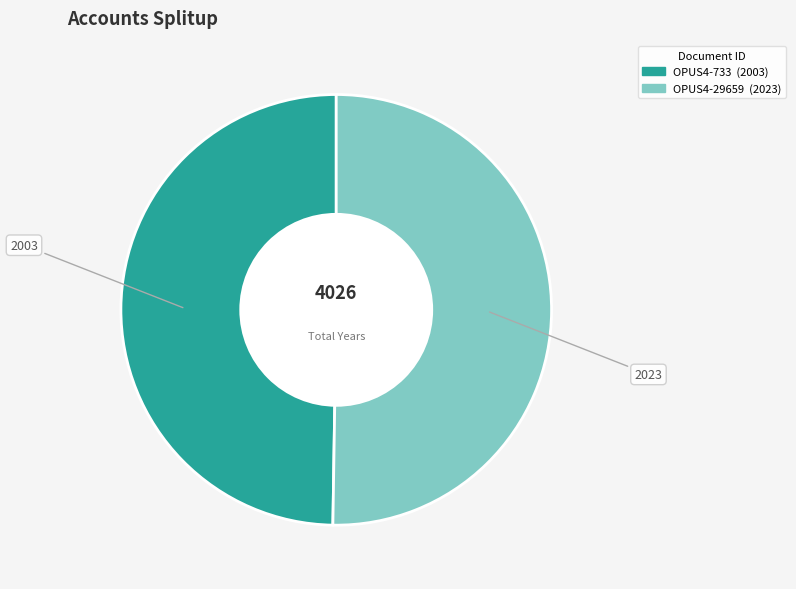

How many segments does this pie chart have?

2